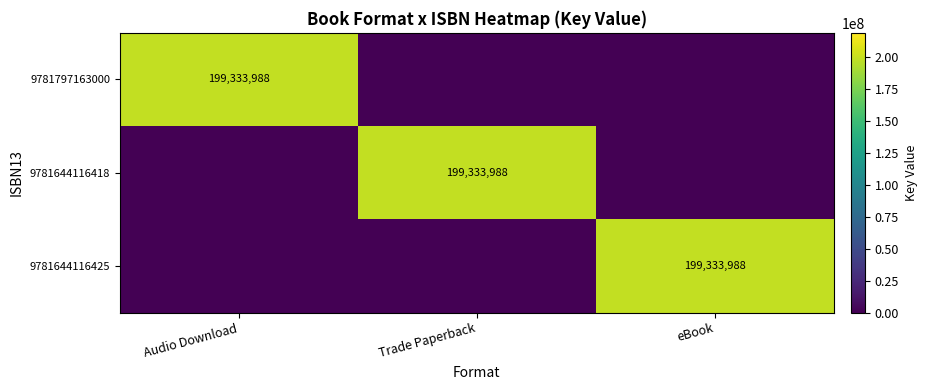

Which has a higher value, eBook or Trade Paperback?

eBook